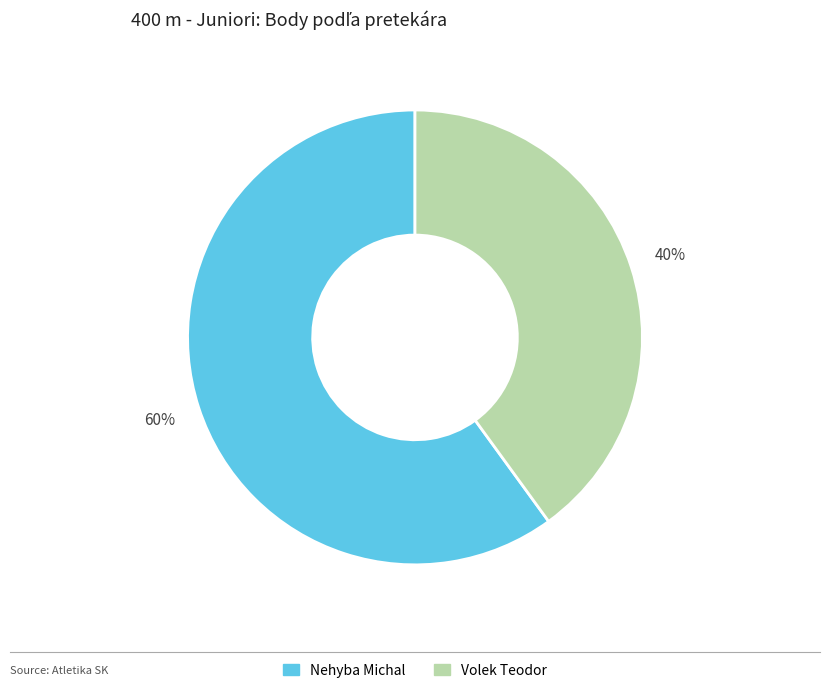

How many slices are in this pie chart?

2